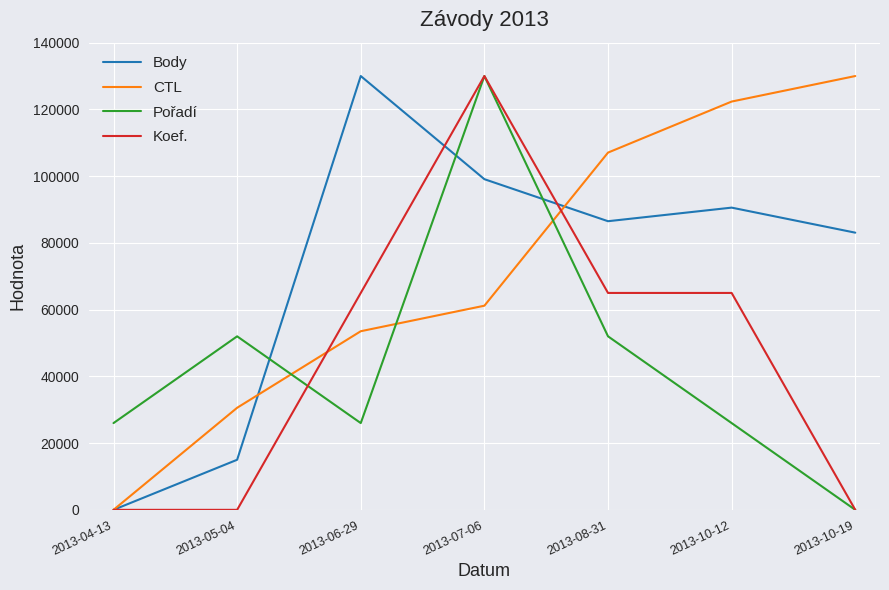

In Body, how many points are higher than both neighbors (excluding endpoints)?

2